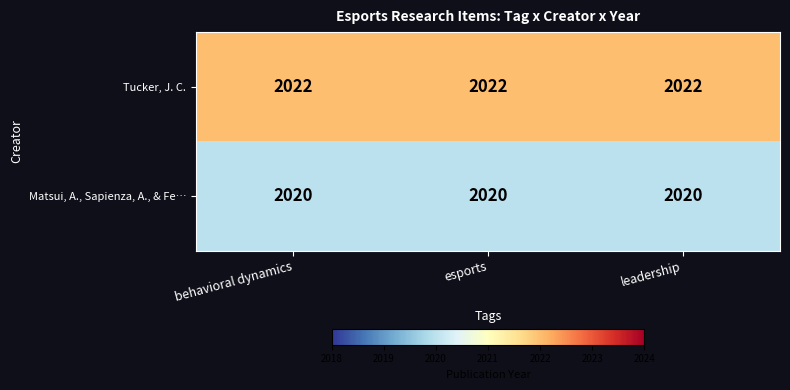

What is the average value of the Matsui, A., Sapienza, A., & Fe… series?

2020